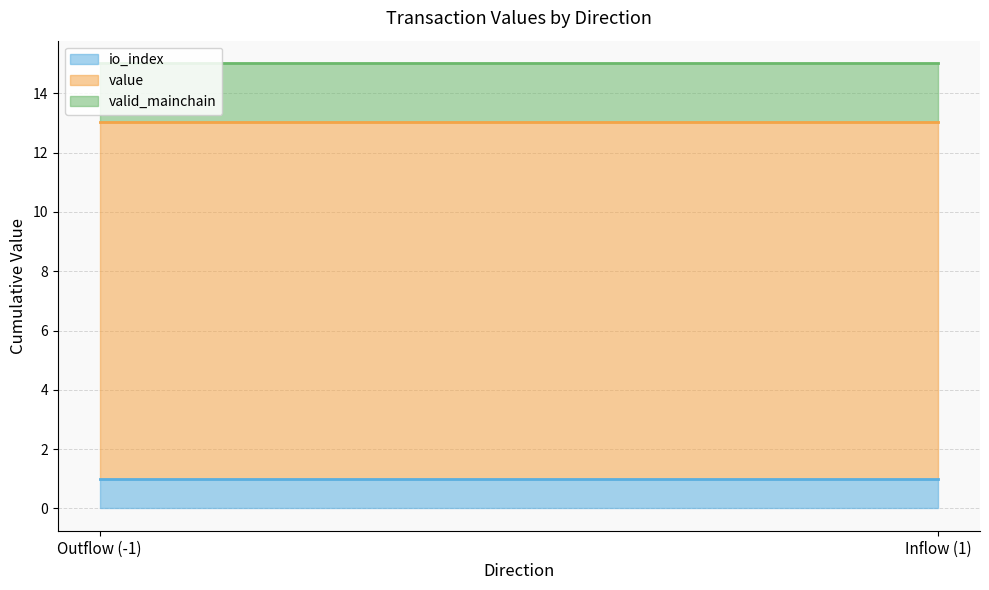

The value of io_index at -1 is 1.7. True or false?

False